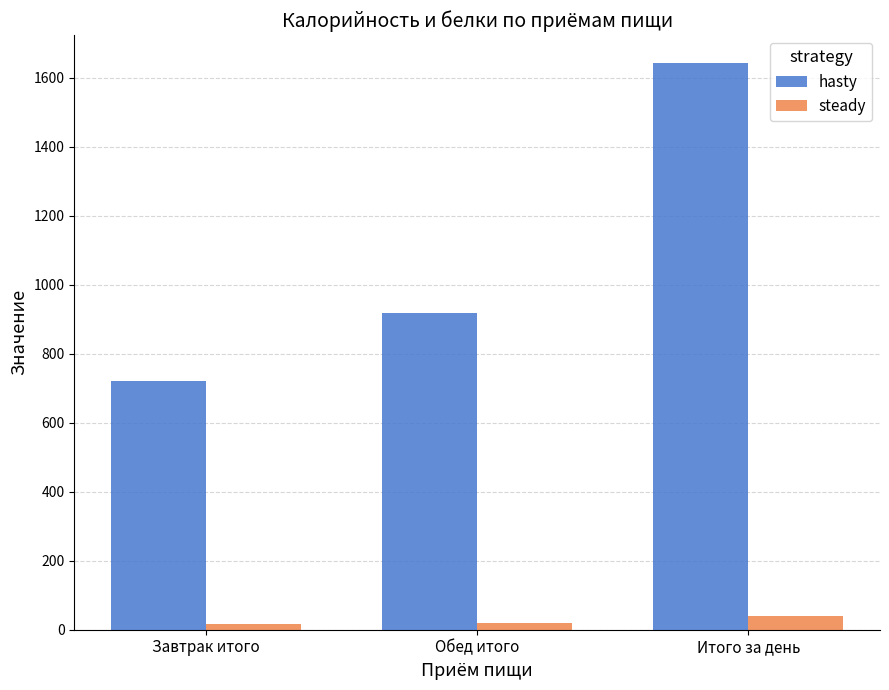

Are the bars grouped side by side (vs. stacked)?

Yes